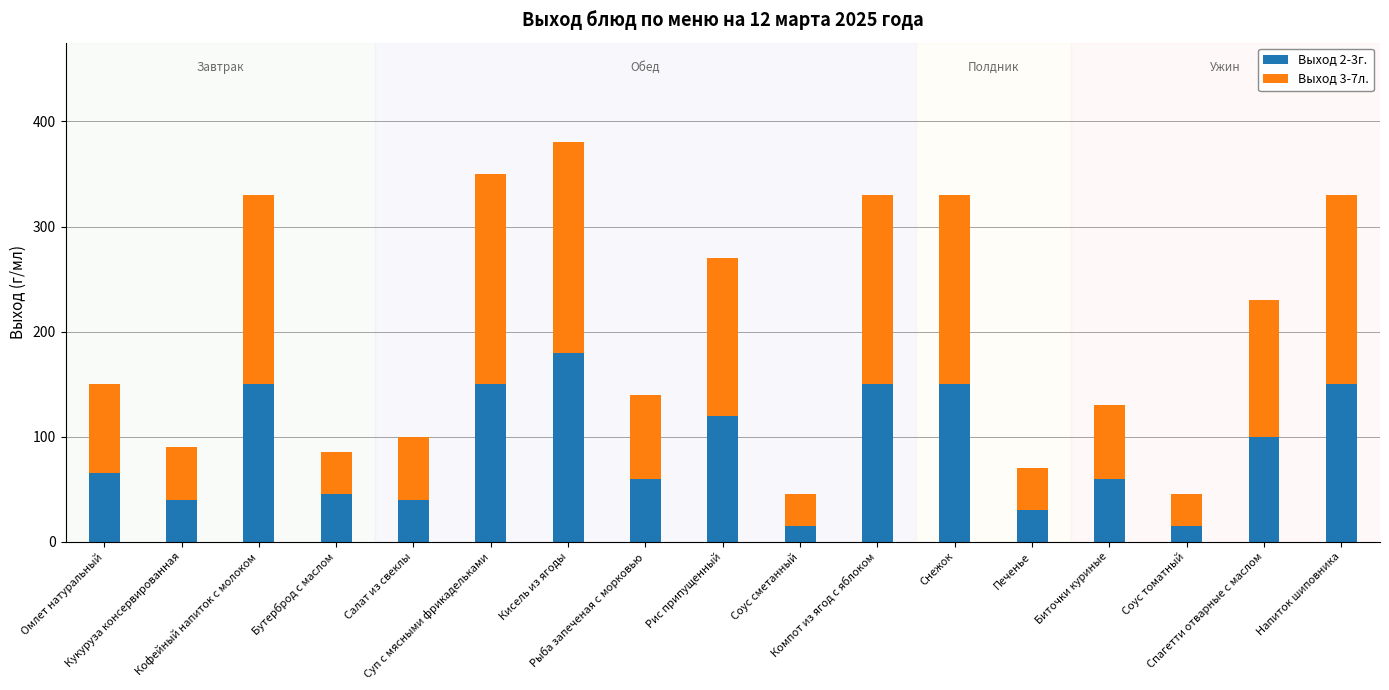

What is the maximum value for Выход 2-3г.?

180